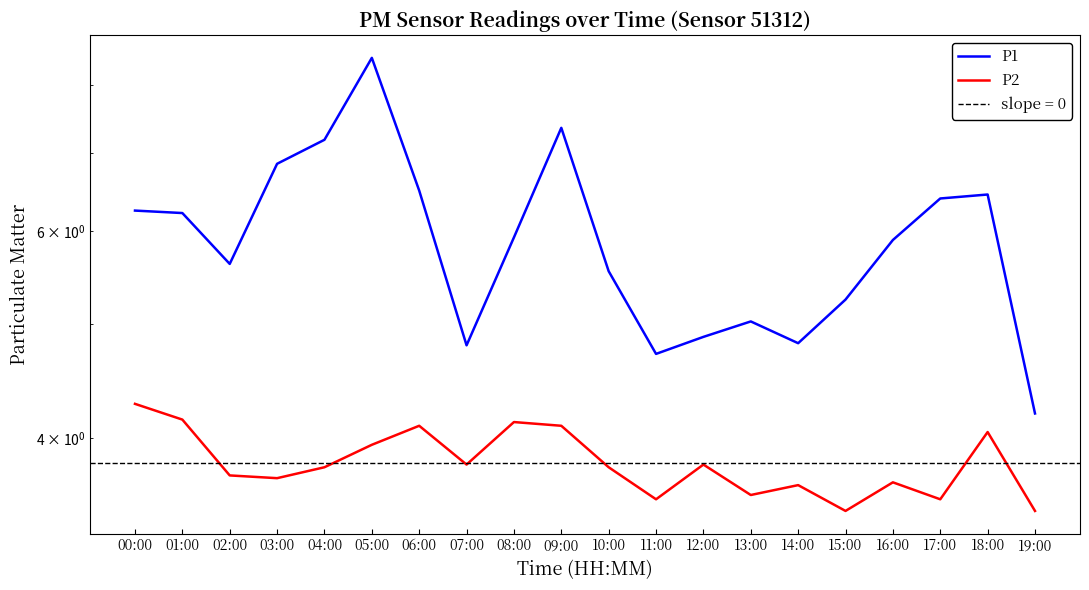

What are all the series names shown in the legend?

P1, P2